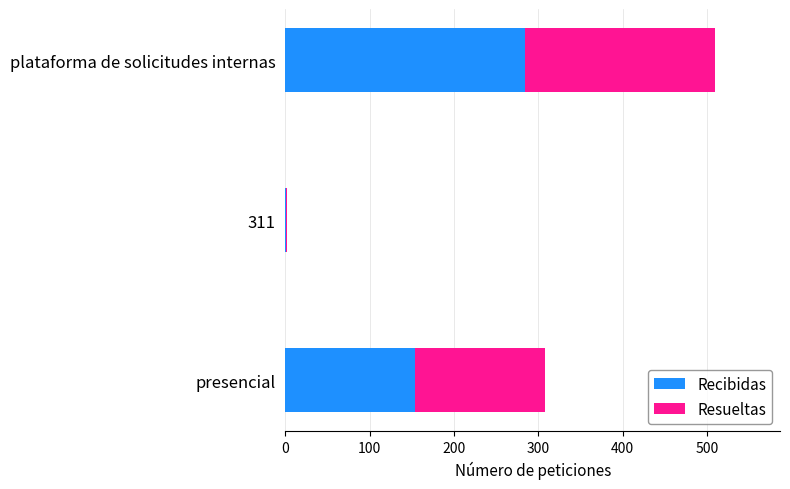

What is the sum of all Recibidas values?

439